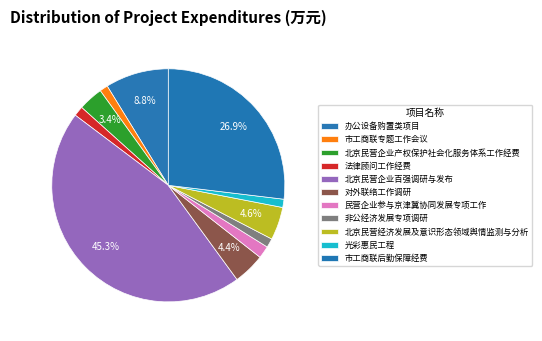

How many slices are in this pie chart?

11